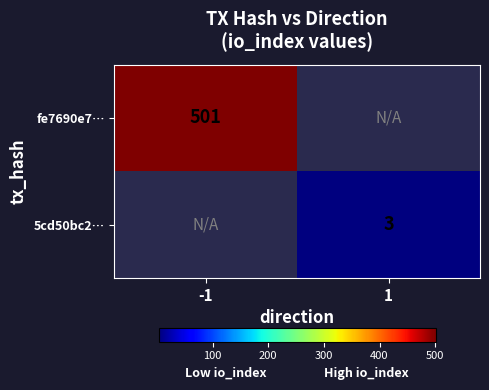

At which category does the chart reach its peak across all series?

-1